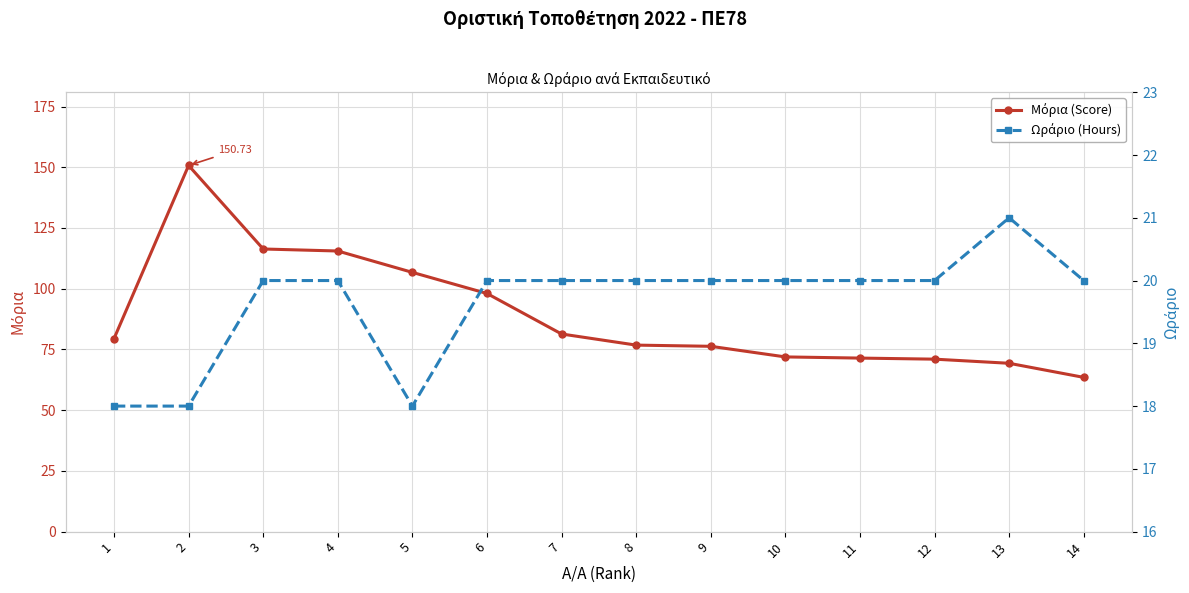

Rank the series at 13 from highest to lowest value.

Μόρια (Score), Ωράριο (Hours)